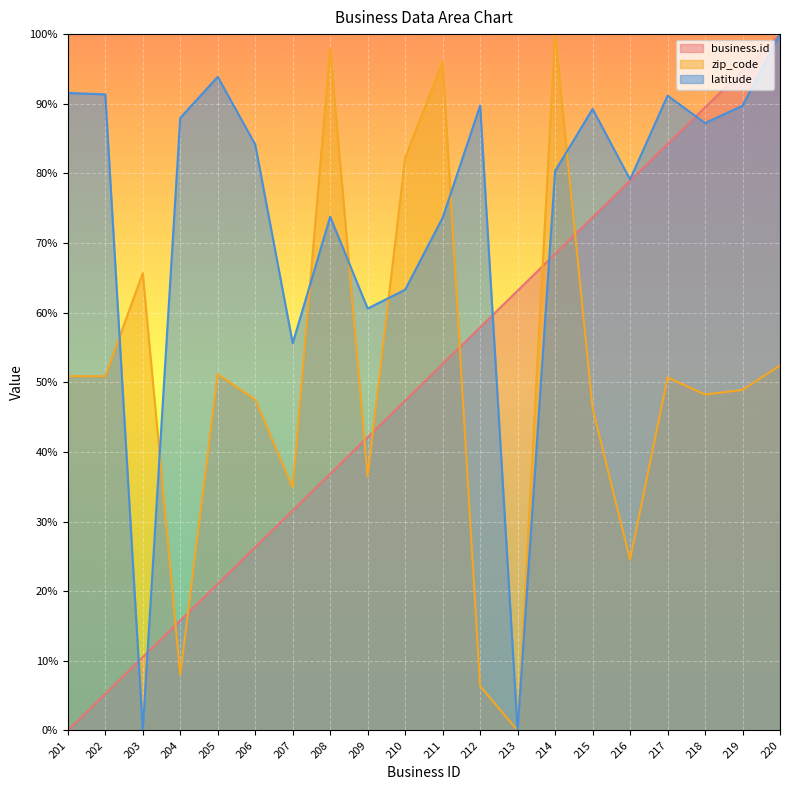

List the series in order of their peak value, lowest first.

business.id, zip_code, latitude